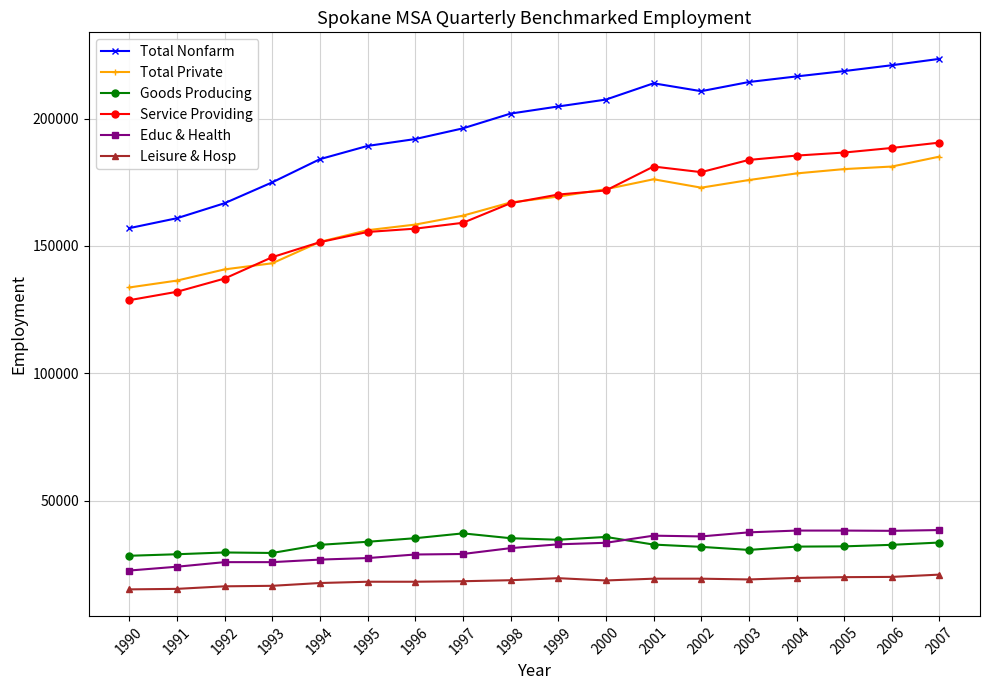

True or false: Leisure & Hosp and Educ & Health intersect in this chart.

False